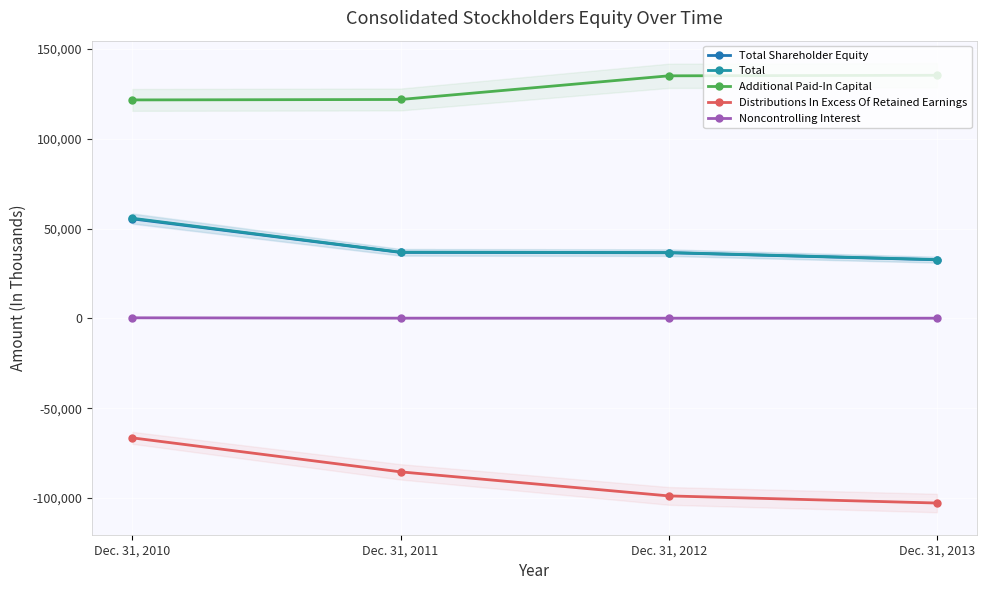

Reading left to right, extract all data points from this chart.

Total Shareholder Equity: 55394	36712	36536	32613
Total: 55729	36847	36651	32726
Additional Paid-In Capital: 121584	121821	134994	135293
Distributions In Excess Of Retained Earnings: -66479	-85398	-98777	-102747
Noncontrolling Interest: 335	135	115	113